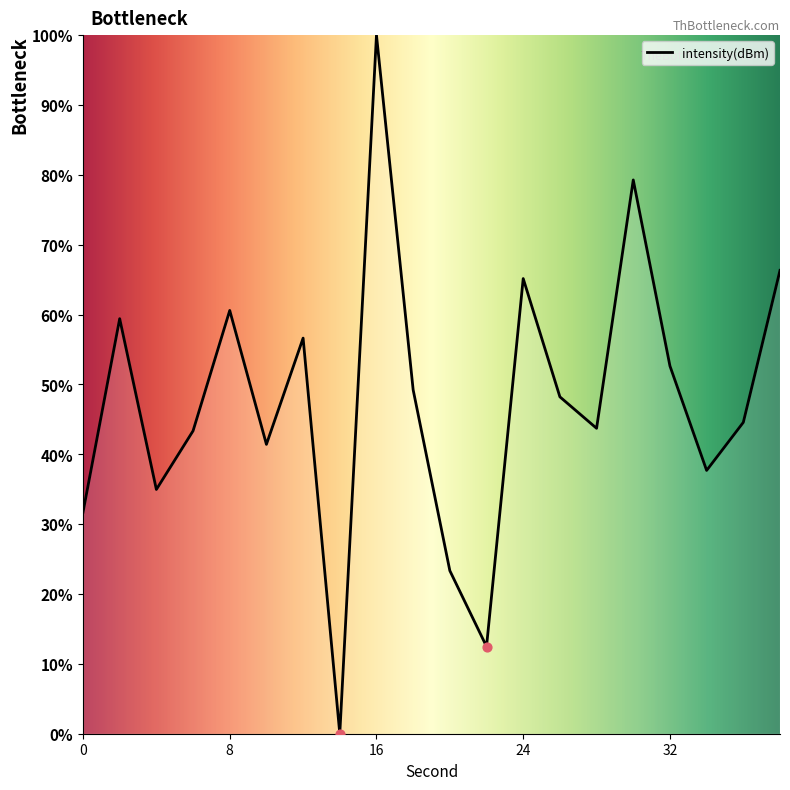

What is the greatest value displayed?

100.0